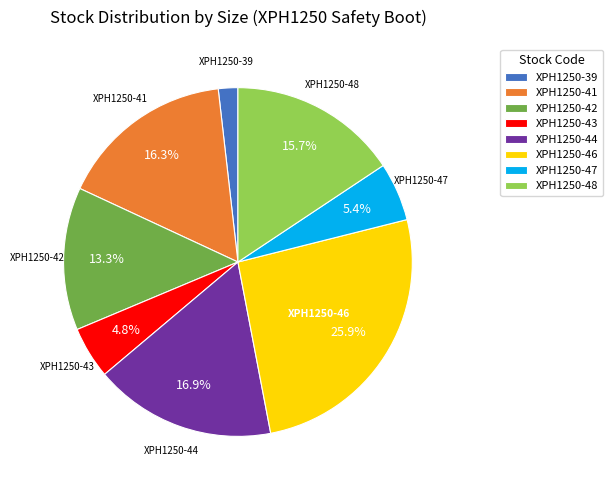

To the nearest percent, what is the difference between the XPH1250-48 and XPH1250-44 slice percentages?

1%